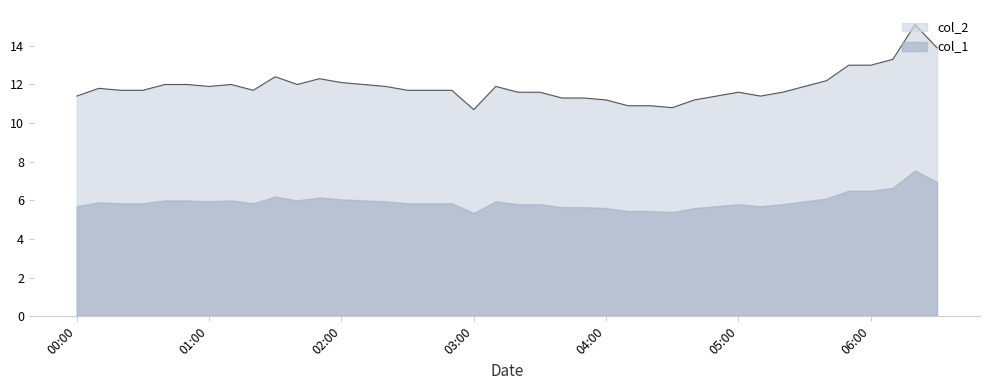

What value does the data have at 2023/05/15 03:40:00?

11.3